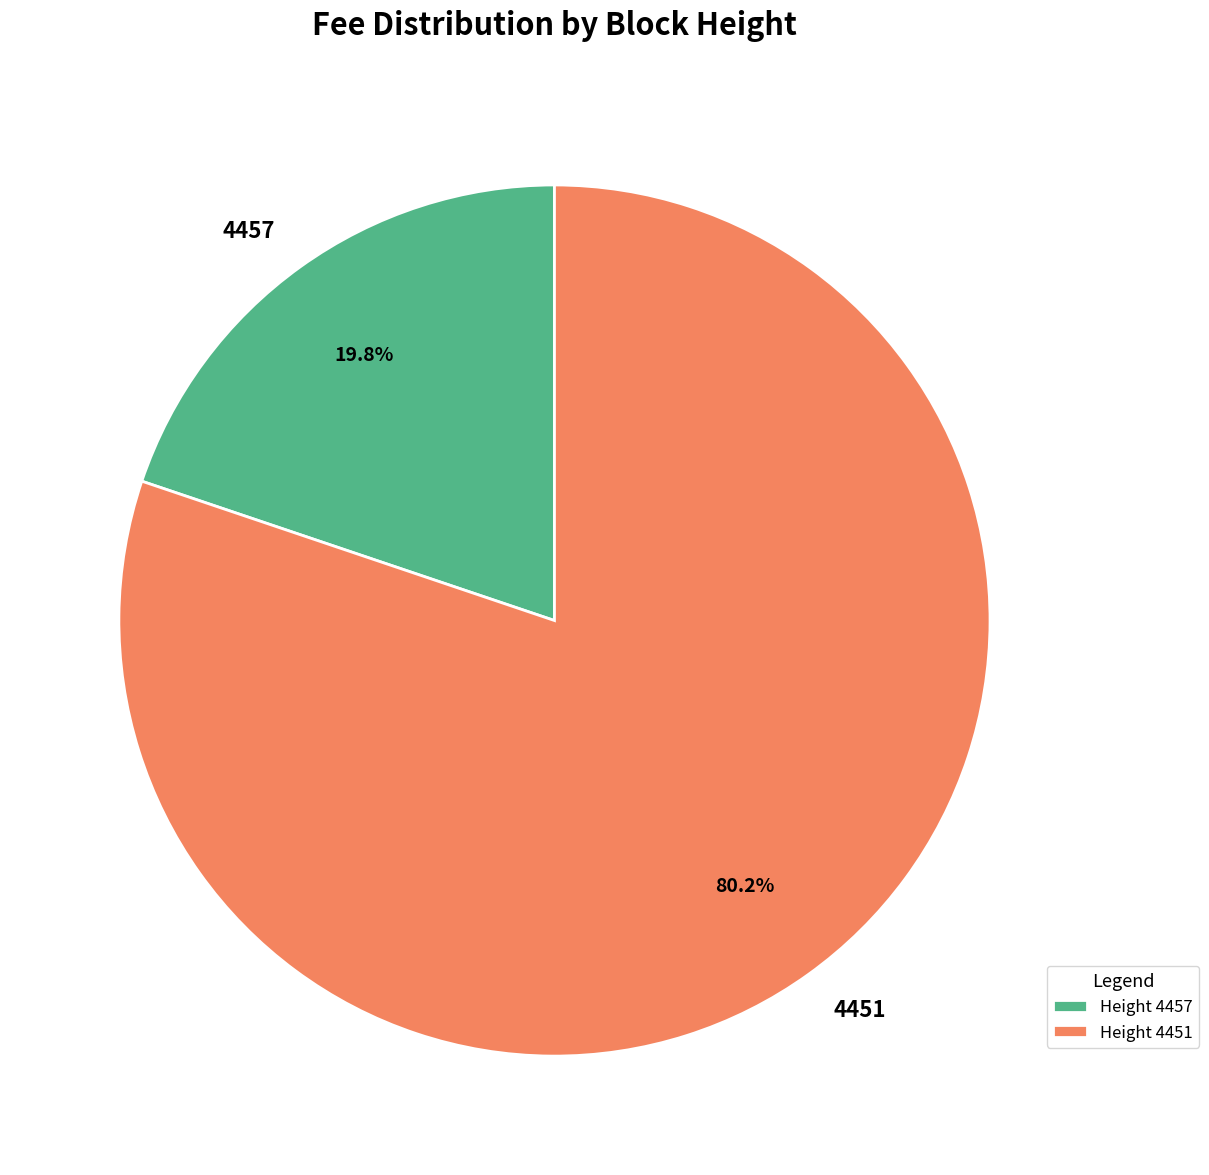

How many slices are in this pie chart?

2